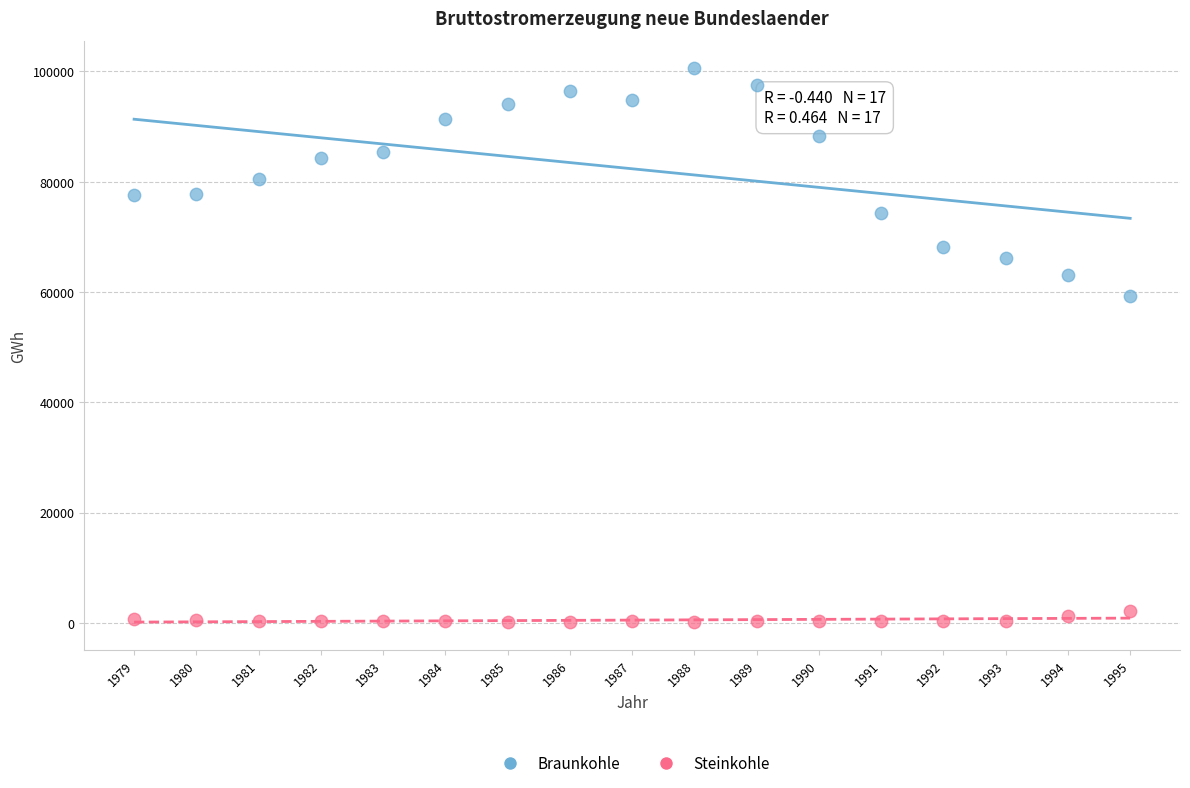

Across all data points, what is the range of Y values (max minus min)?

100349